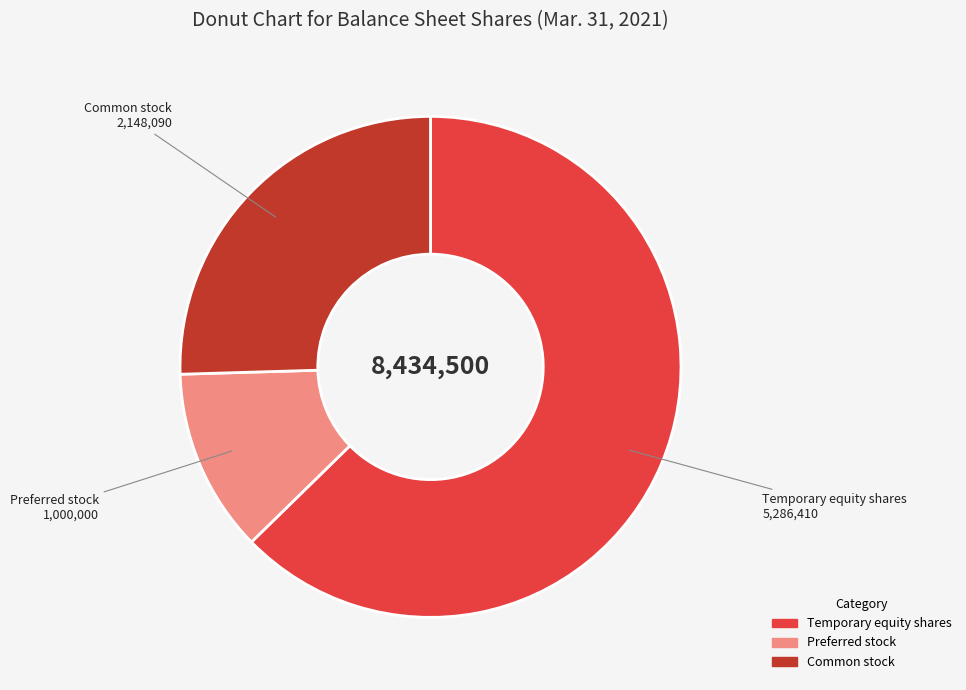

Does any single category account for the majority?

Yes